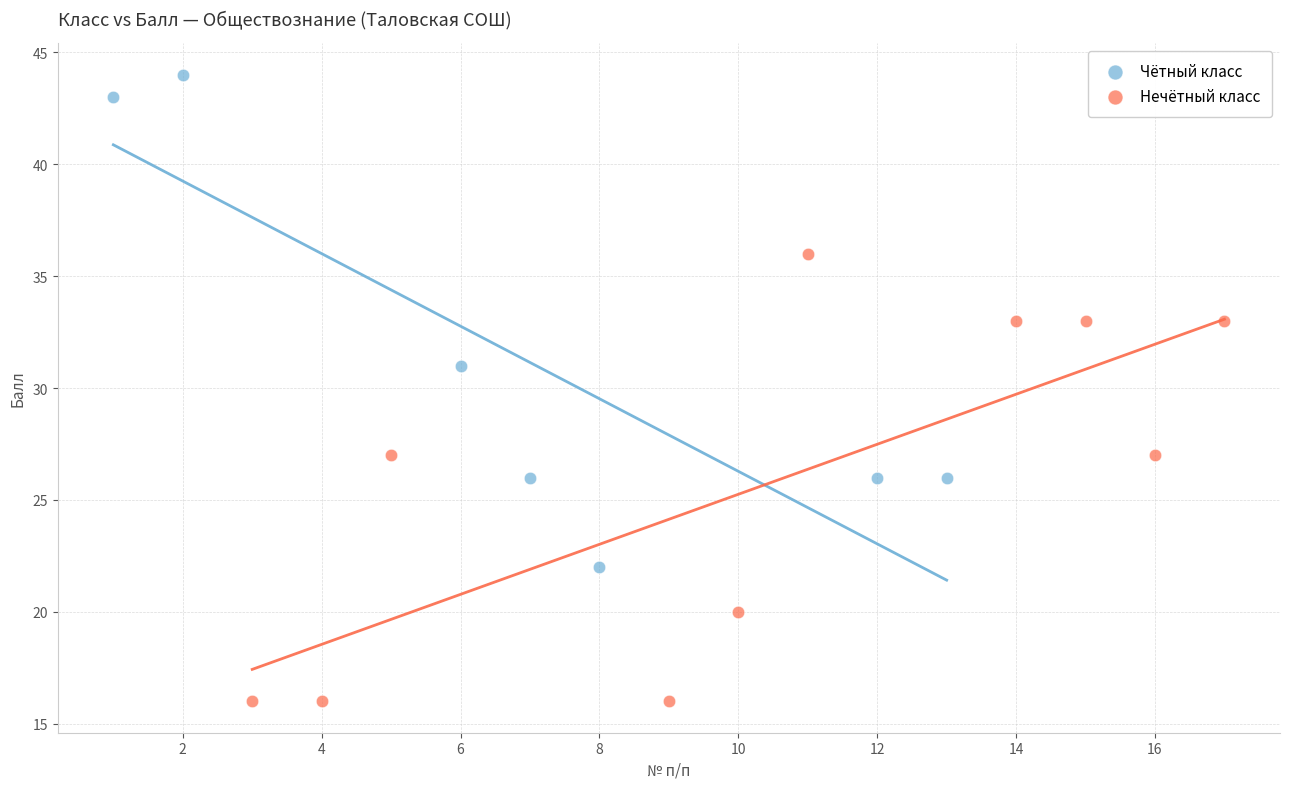

Which series contains the lowest Y value?

Нечётный класс